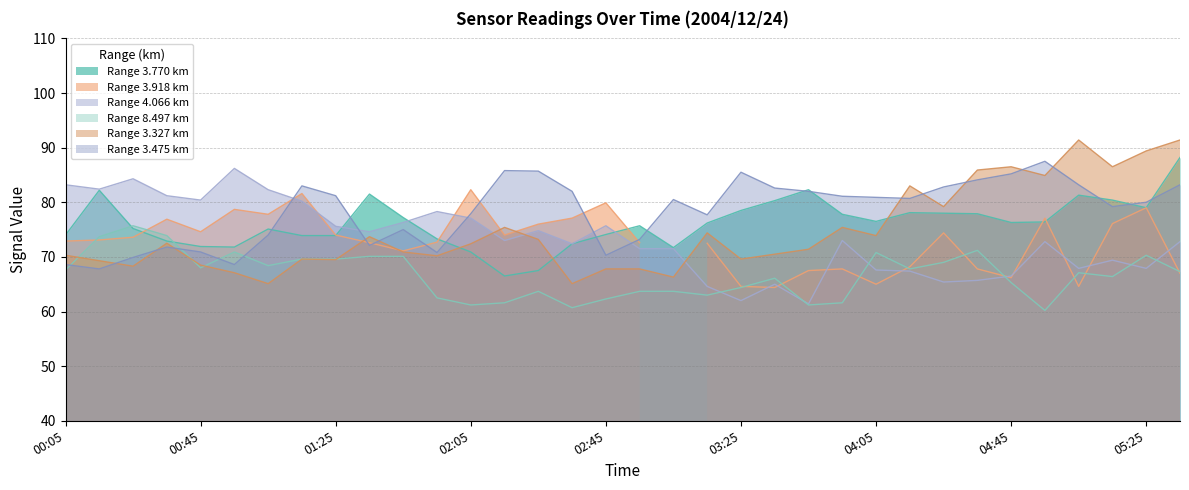

The Range 4.066 km series shows 67.6 at 04:05. True or false?

True